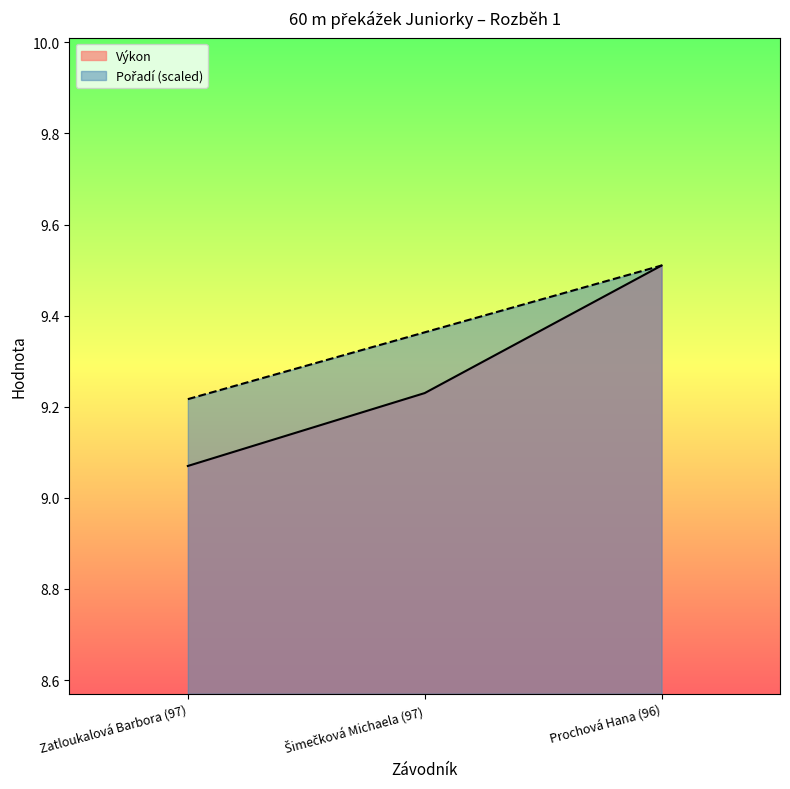

Does the chart have visible grid lines?

No